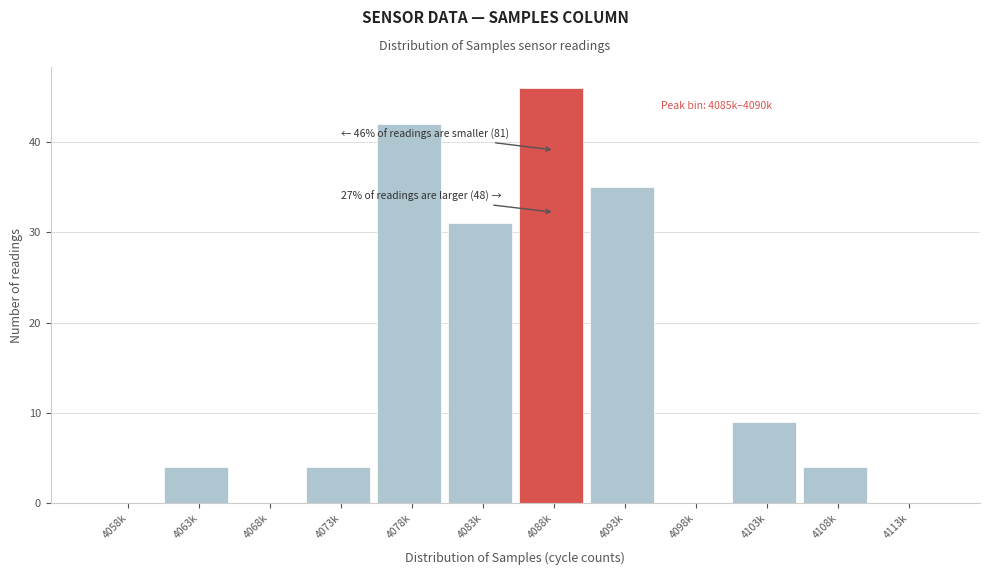

Reading right to left, transcribe all the data shown in this chart.

4113k=0	4108k=4	4103k=9	4098k=0	4093k=35	4088k=46	4083k=31	4078k=42	4073k=4	4068k=0	4063k=4	4058k=0